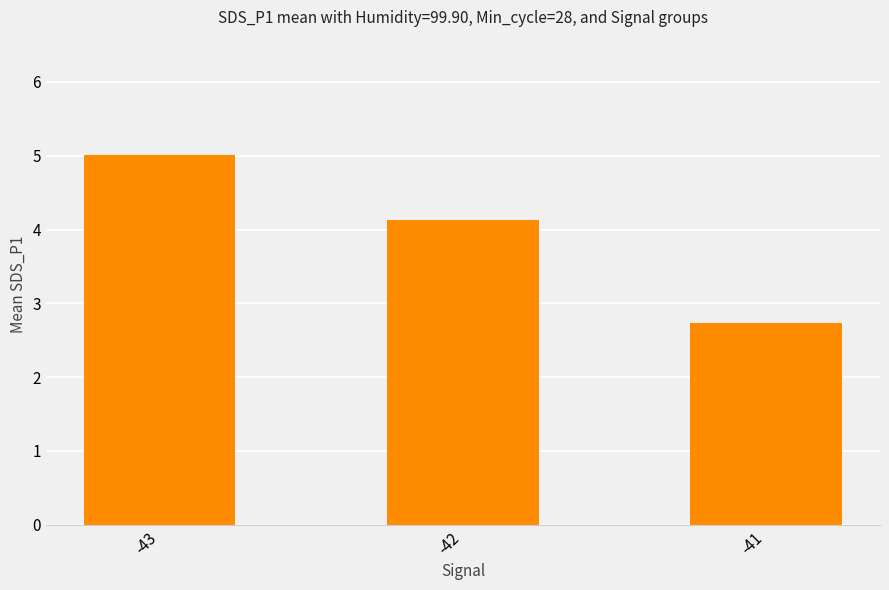

What is the sum of all values?

11.9